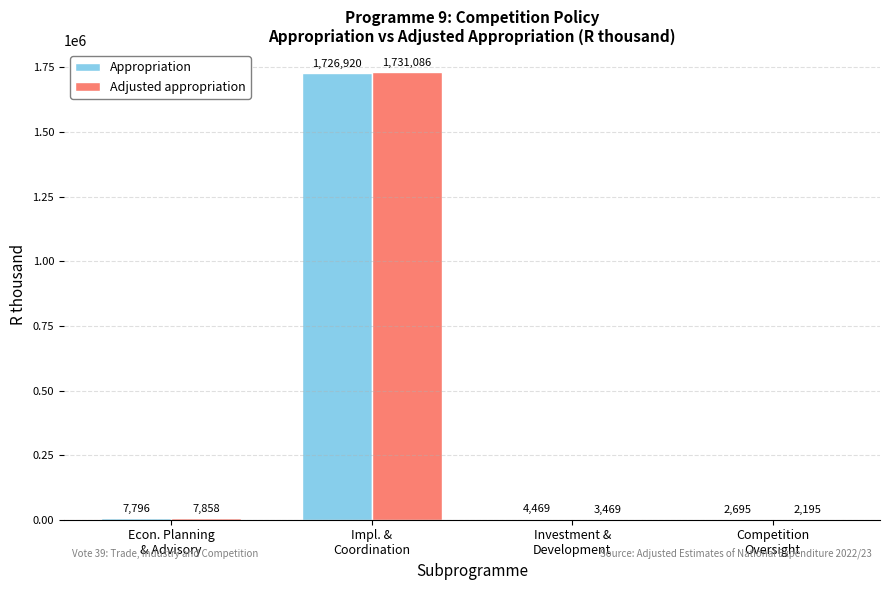

What is the maximum value for Adjusted appropriation?

1731086